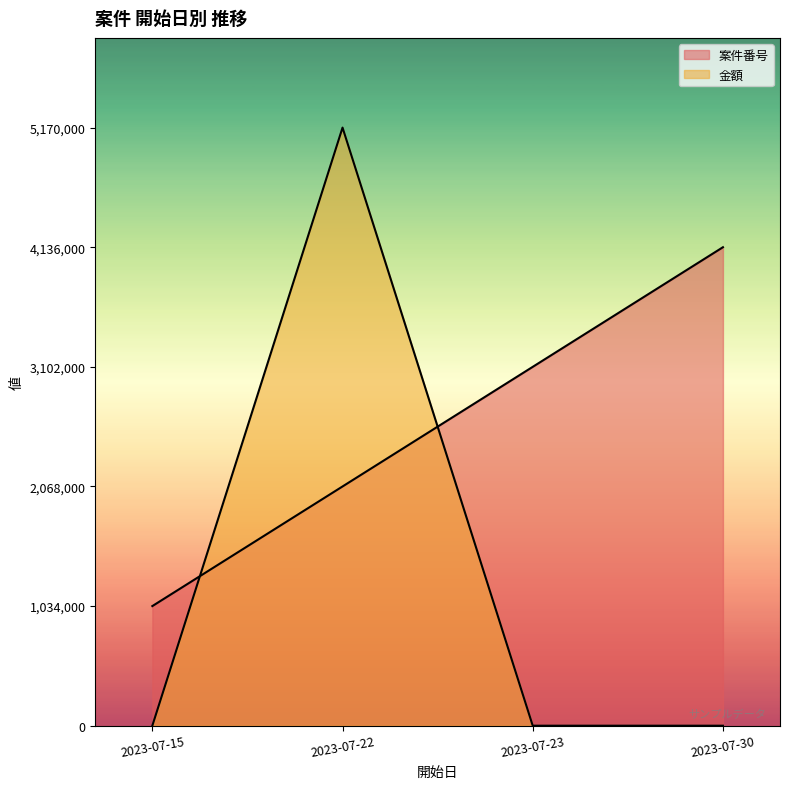

How many 金額 values are between 0 and 5170000?

4